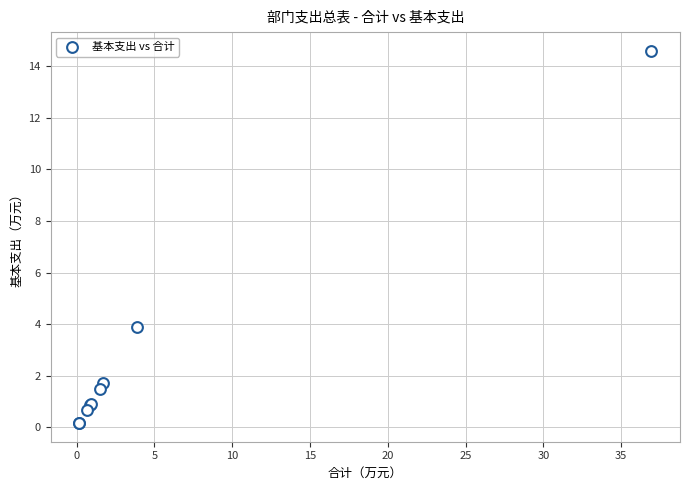

What Y value in the scatter plot is closest to 7?

3.9